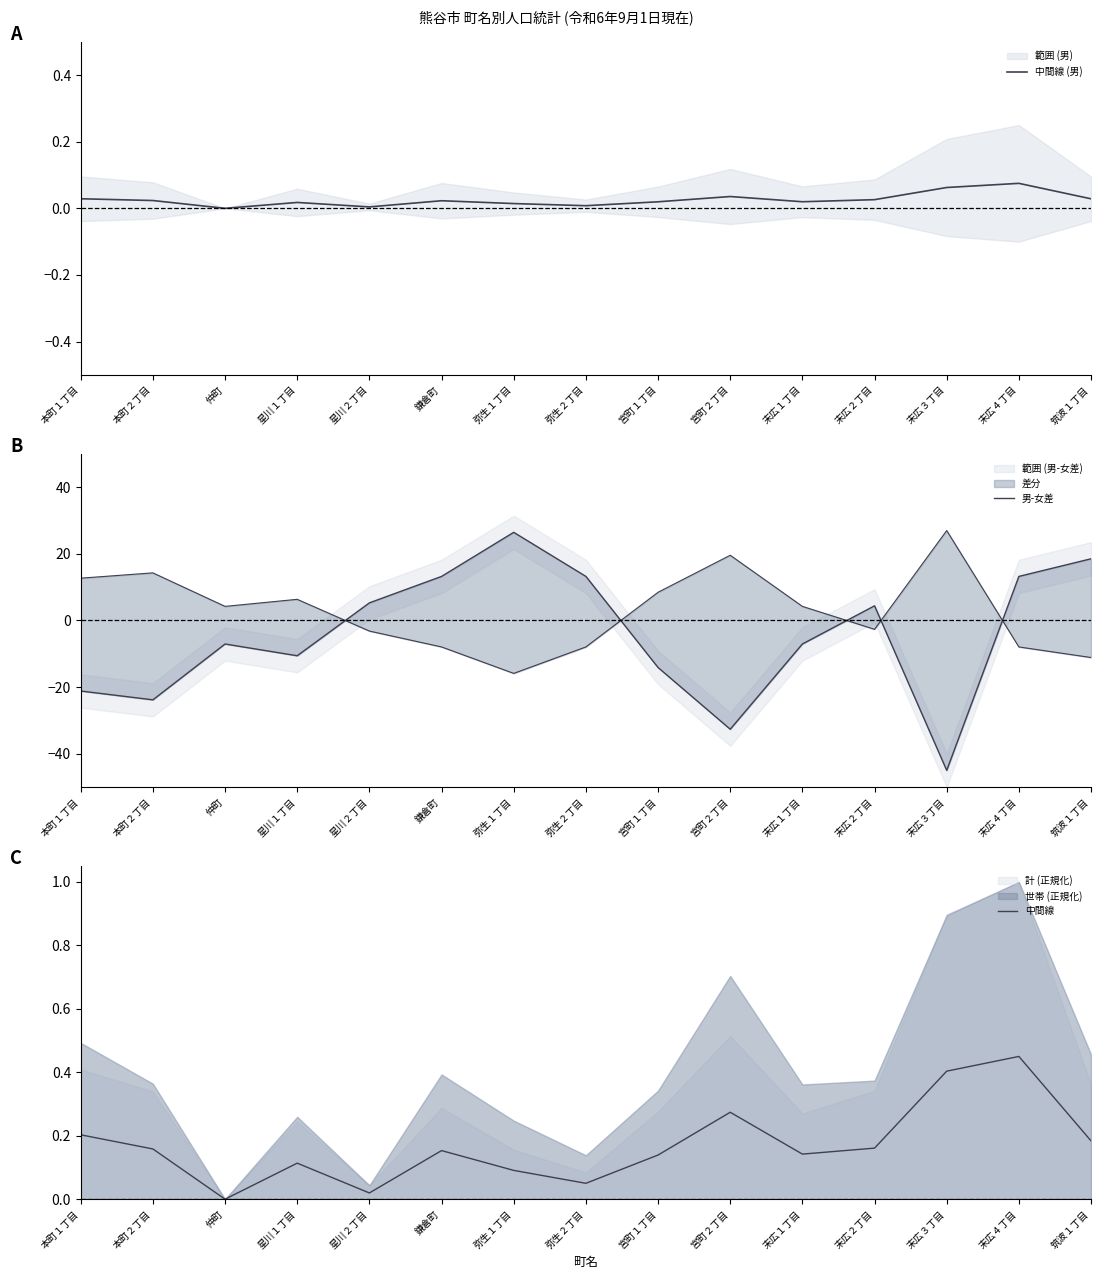

Which category has the highest value in the 中間線 series?

末広４丁目